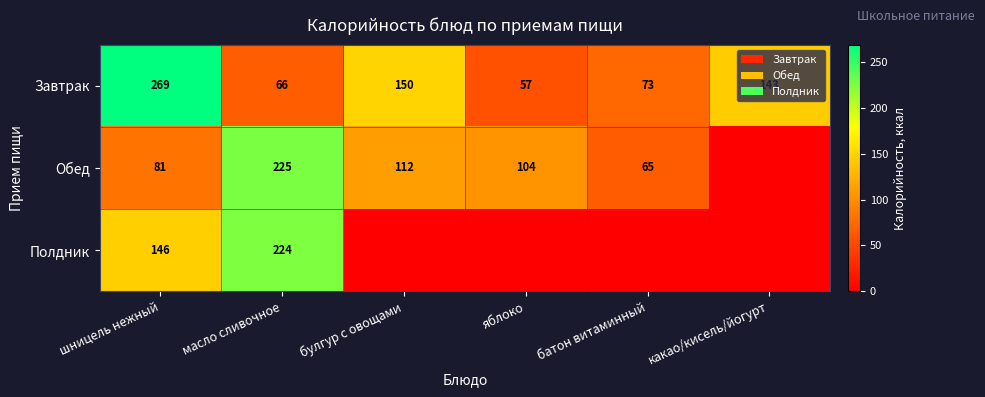

List the labels in order of Завтрак value, largest first.

шницель нежный, булгур с овощами, какао/кисель/йогурт, батон витаминный, масло сливочное, яблоко